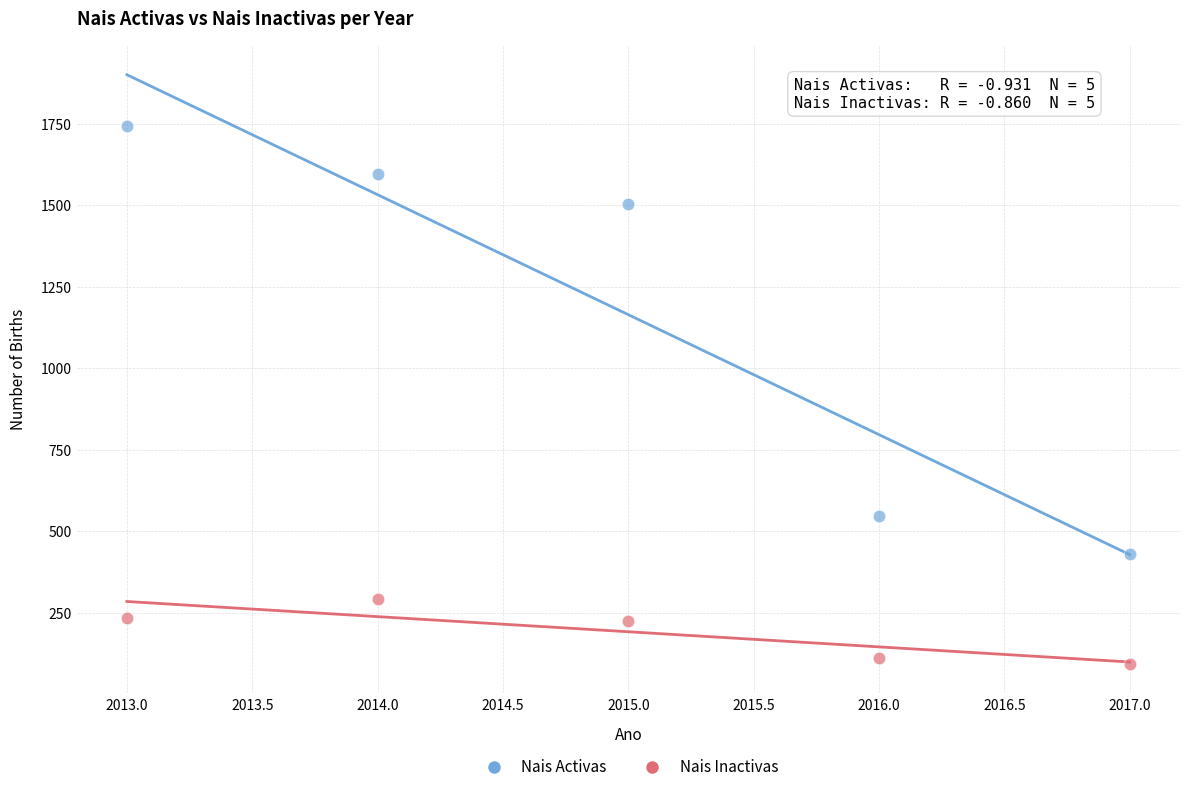

Which series contains the highest Y value?

Nais Activas